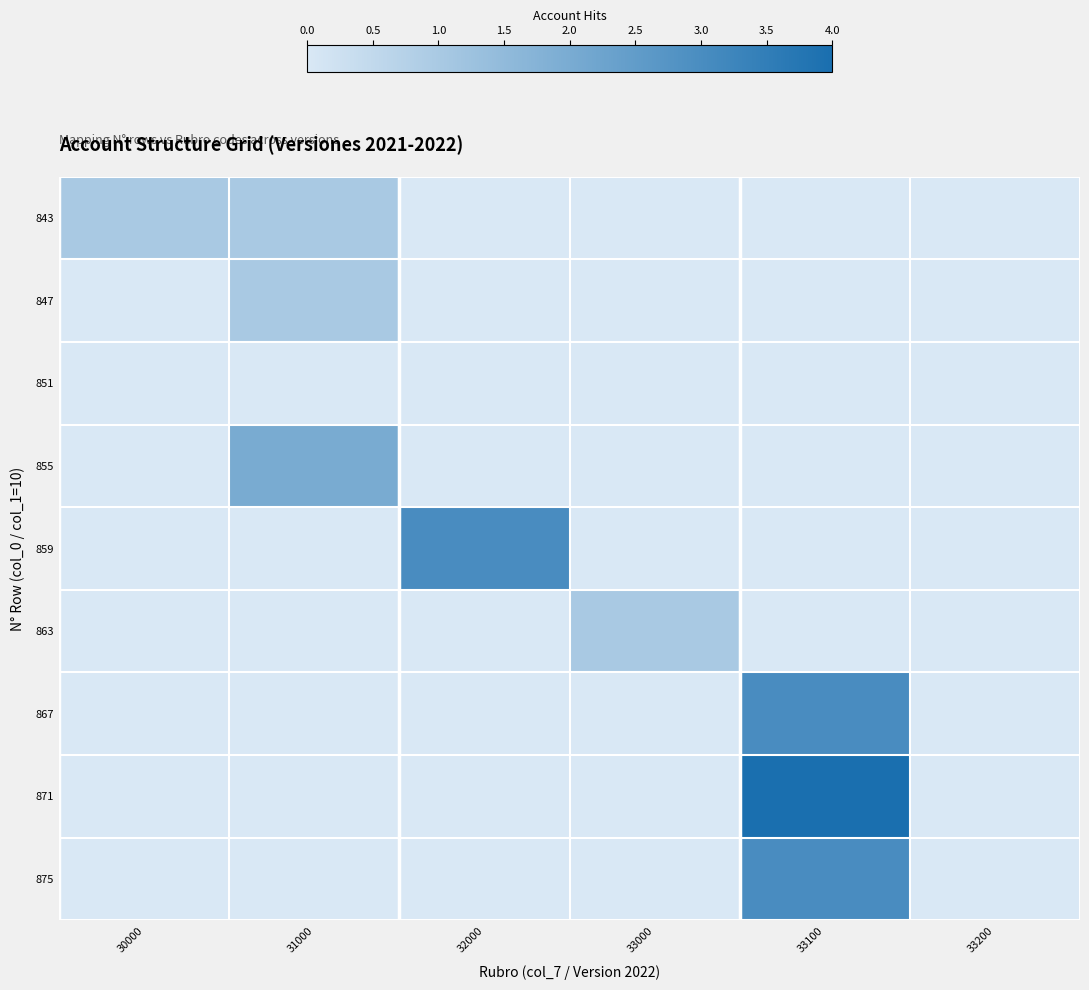

Reading left to right, transcribe all the data shown in this chart.

843: 30000=1	31000=1	32000=0	33000=0	33100=0	33200=0
847: 30000=0	31000=1	32000=0	33000=0	33100=0	33200=0
851: 30000=0	31000=0	32000=0	33000=0	33100=0	33200=0
855: 30000=0	31000=2	32000=0	33000=0	33100=0	33200=0
859: 30000=0	31000=0	32000=3	33000=0	33100=0	33200=0
863: 30000=0	31000=0	32000=0	33000=1	33100=0	33200=0
867: 30000=0	31000=0	32000=0	33000=0	33100=3	33200=0
871: 30000=0	31000=0	32000=0	33000=0	33100=4	33200=0
875: 30000=0	31000=0	32000=0	33000=0	33100=3	33200=0